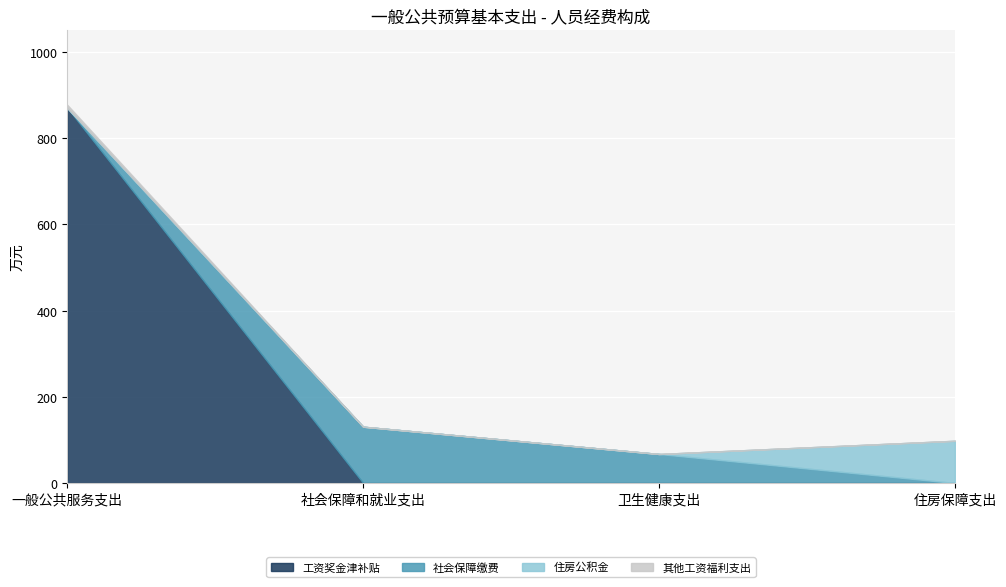

Reading left to right, list all the values displayed in this chart.

工资奖金津补贴: 一般公共服务支出=870.2	社会保障和就业支出=0.0	卫生健康支出=0.0	住房保障支出=0.0
社会保障缴费: 一般公共服务支出=0.0	社会保障和就业支出=130.6	卫生健康支出=67.3	住房保障支出=0.0
住房公积金: 一般公共服务支出=0.0	社会保障和就业支出=0.0	卫生健康支出=0.0	住房保障支出=97.9
其他工资福利支出: 一般公共服务支出=7.2	社会保障和就业支出=0.0	卫生健康支出=0.0	住房保障支出=0.0